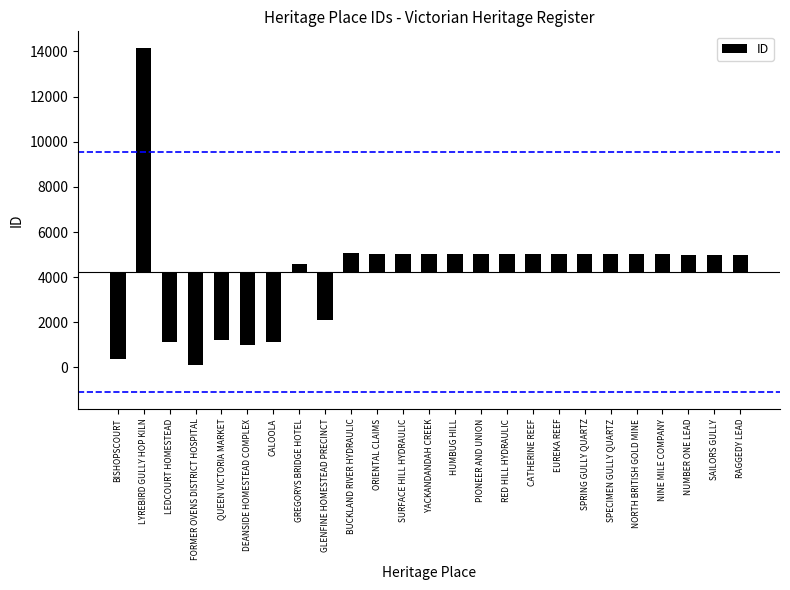

List the labels in order of value, smallest first.

FORMER OVENS DISTRICT HOSPITAL, BISHOPSCOURT, DEANSIDE HOMESTEAD COMPLEX, LEDCOURT HOMESTEAD, CALOOLA, QUEEN VICTORIA MARKET, GLENFINE HOMESTEAD PRECINCT, GREGORYS BRIDGE HOTEL, NUMBER ONE LEAD, SAILORS GULLY, RAGGEDY LEAD, YACKANDANDAH CREEK, ORIENTAL CLAIMS, SURFACE HILL HYDRAULIC, HUMBUG HILL, PIONEER AND UNION, RED HILL HYDRAULIC, CATHERINE REEF, EUREKA REEF, SPRING GULLY QUARTZ, SPECIMEN GULLY QUARTZ, NORTH BRITISH GOLD MINE, NINE MILE COMPANY, BUCKLAND RIVER HYDRAULIC, LYREBIRD GULLY HOP KILN